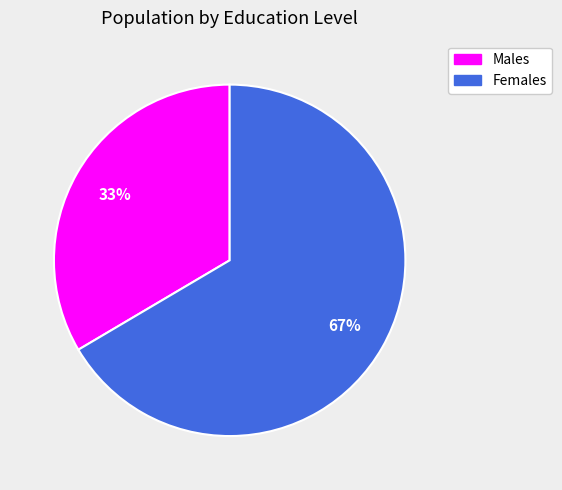

Does any single category account for the majority?

Yes